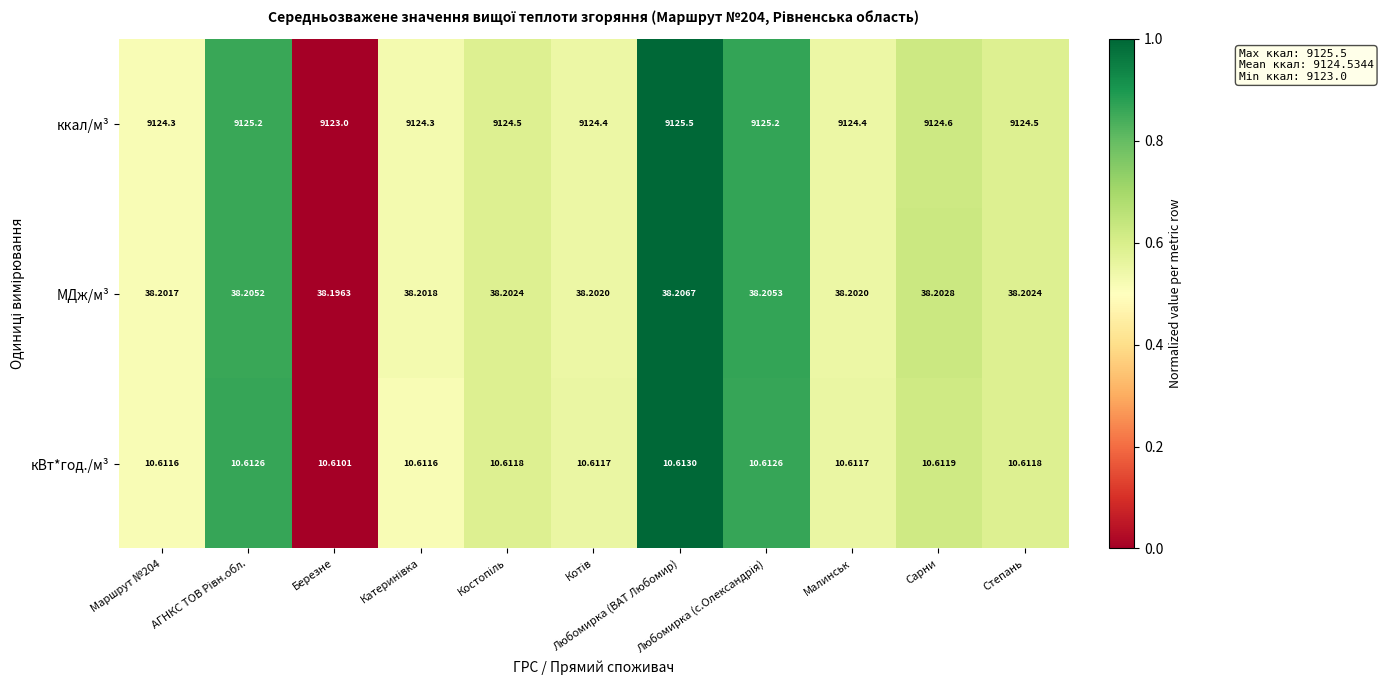

Which series has the largest total across all categories?

ккал/м³